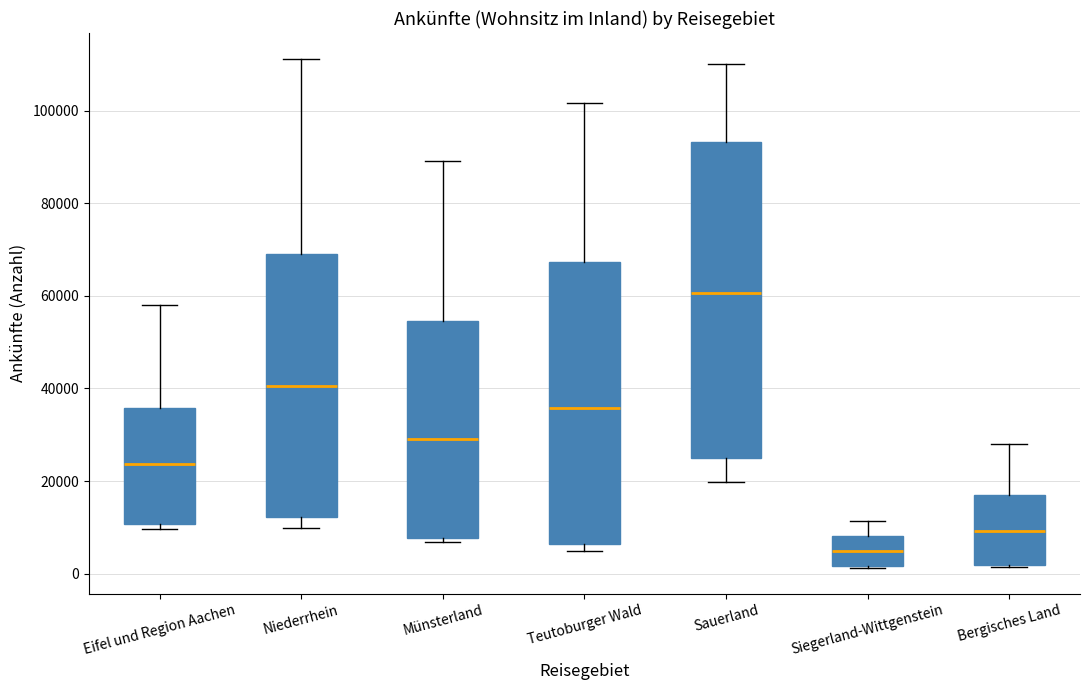

Which box has the highest median line?

Sauerland